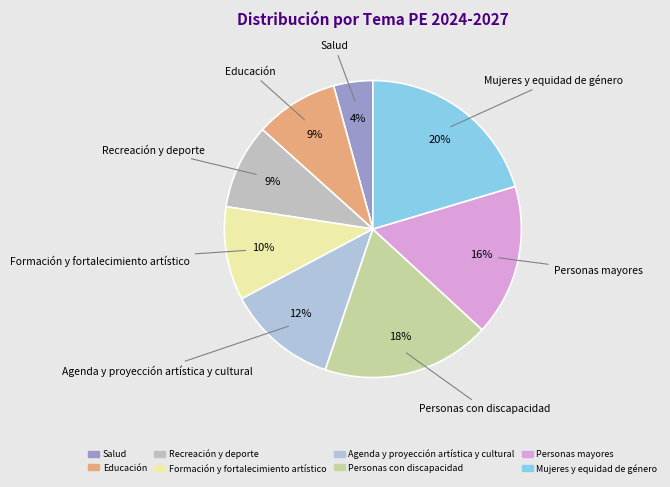

Approximately how many times larger is the value at Personas mayores compared to Educación?

1.8